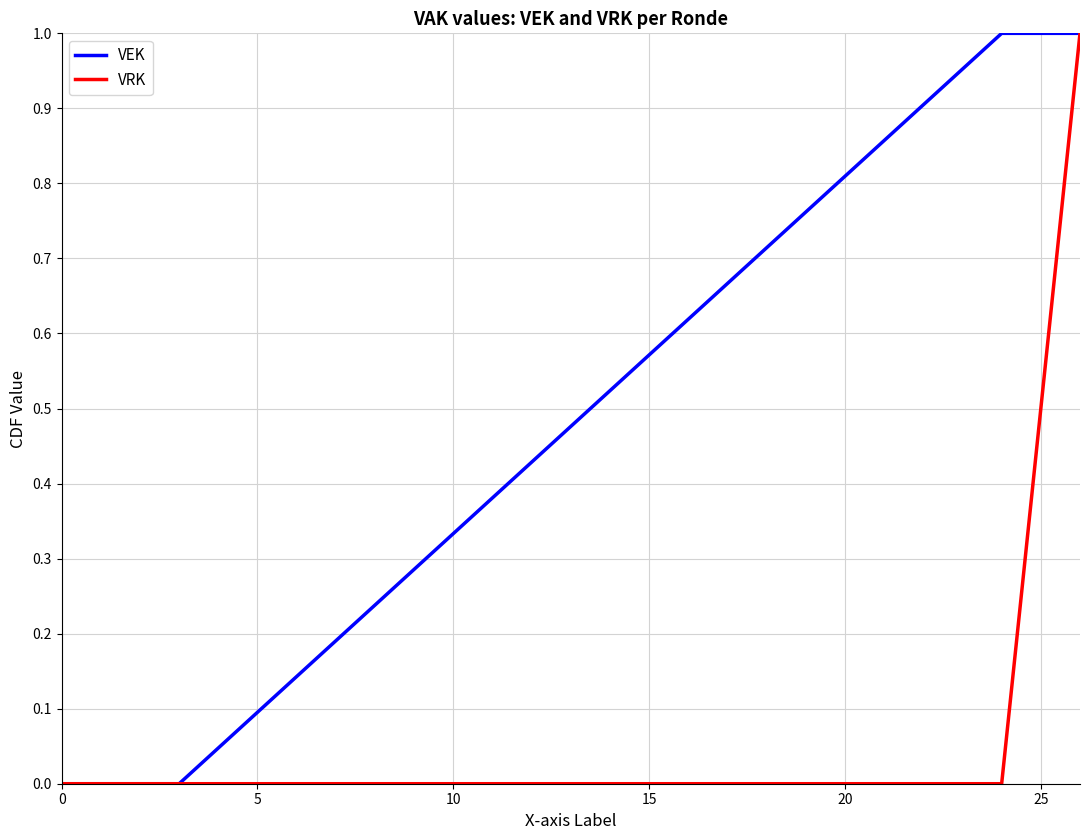

Which series has the largest total across all categories?

VEK